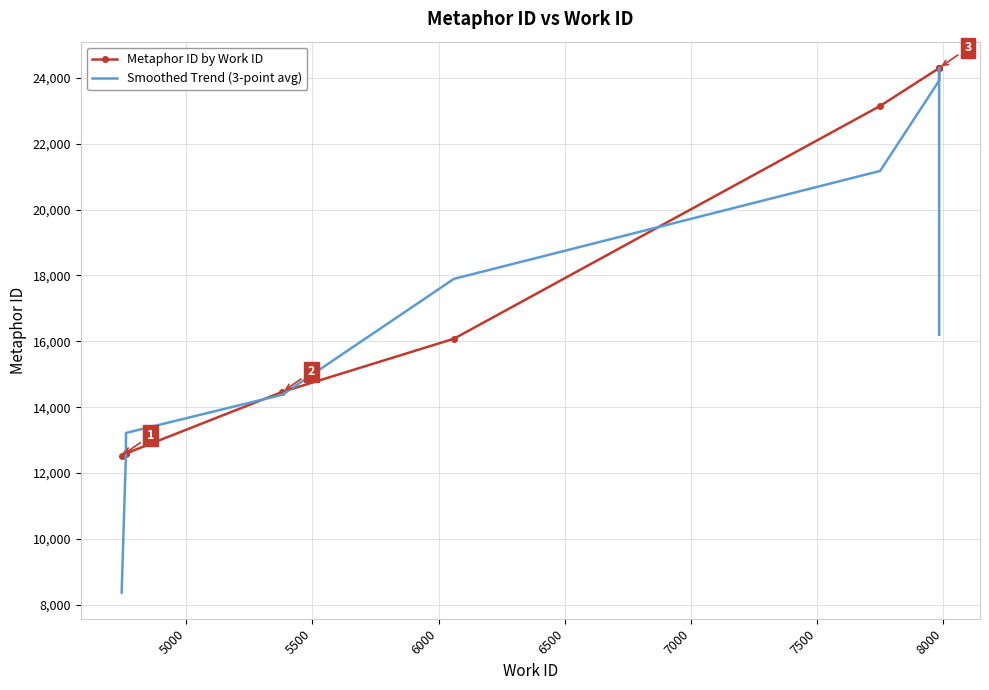

How many times do Metaphor ID by Work ID and Smoothed Trend (3-point avg) cross each other?

4